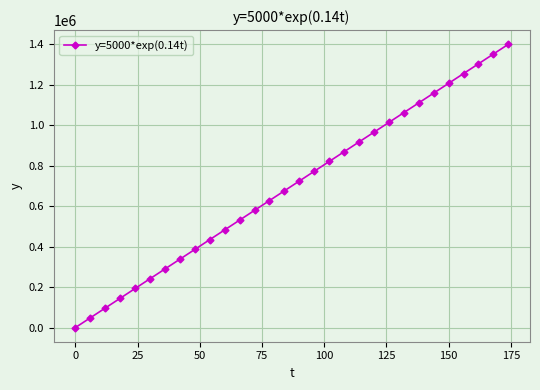

What is the maximum value shown in the chart?

1401033.5